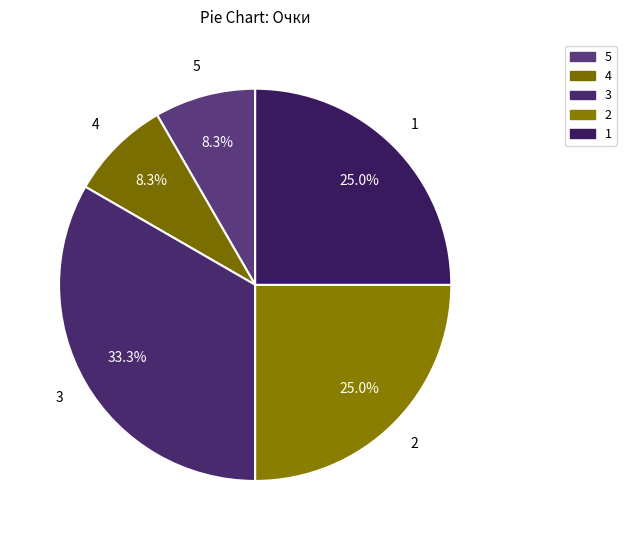

Which category has the biggest portion of the pie?

3